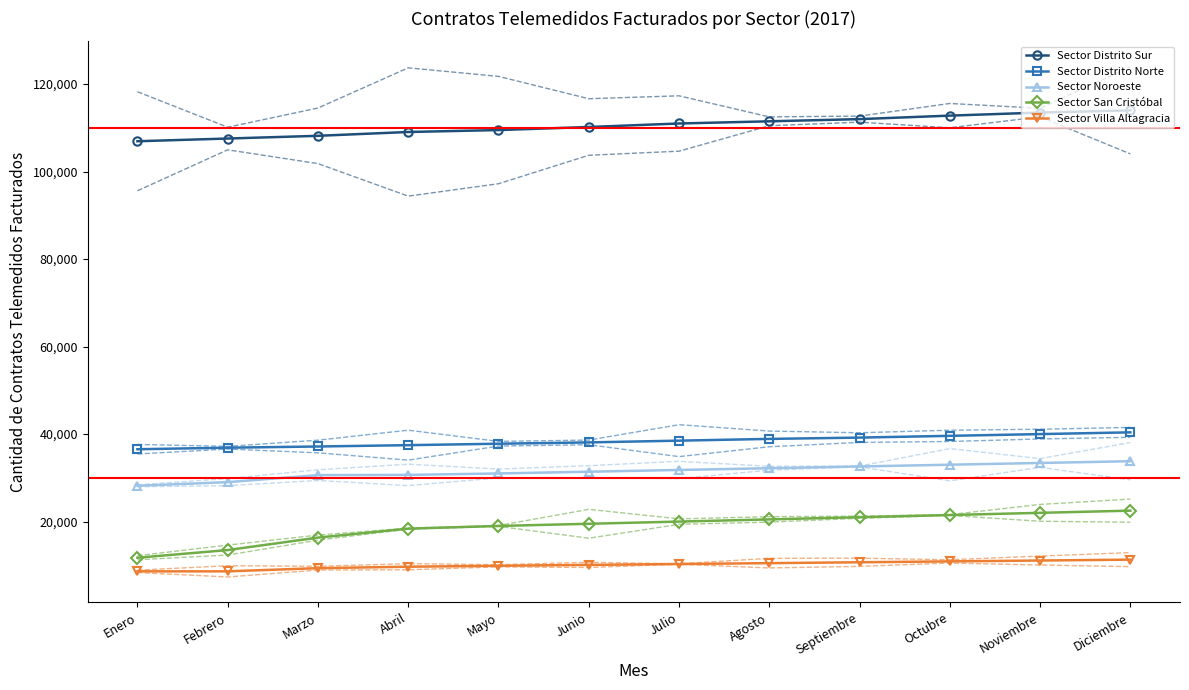

Is it true that Sector San Cristóbal equals 22500 at Diciembre?

True